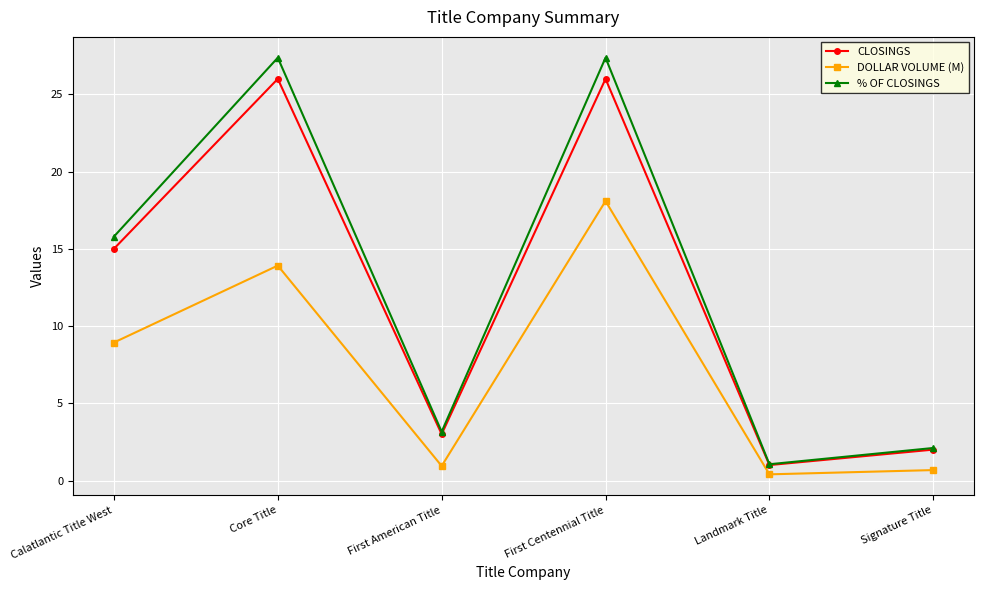

Which series has the largest range (max minus min)?

% OF CLOSINGS